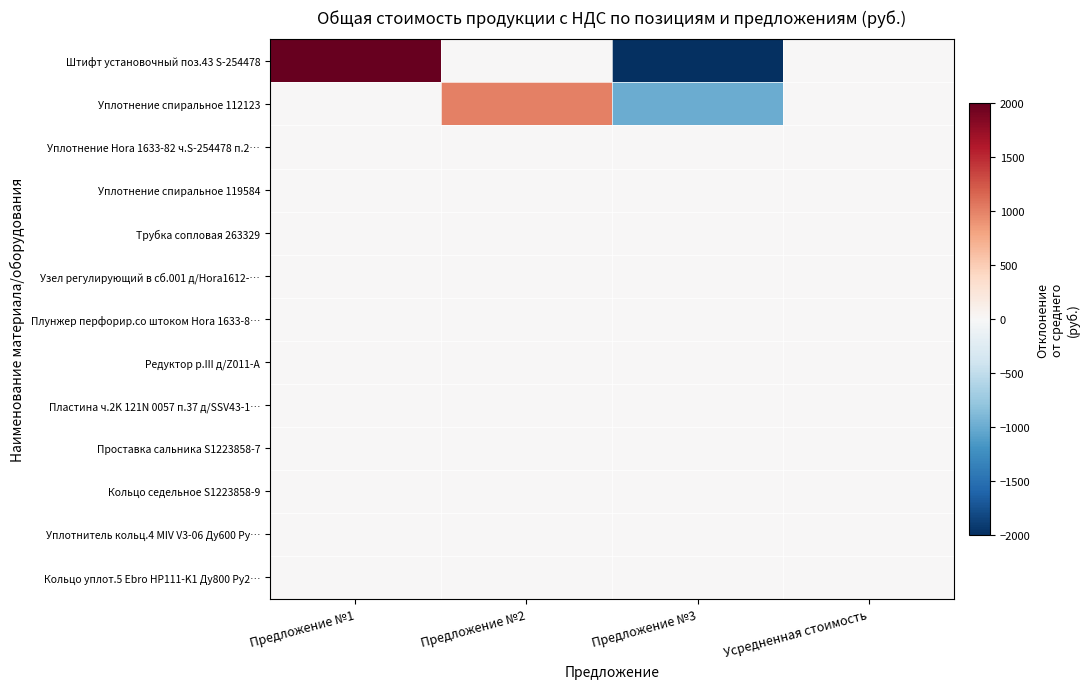

Which series has the largest range (max minus min)?

Штифт установочный поз.43 S-254478